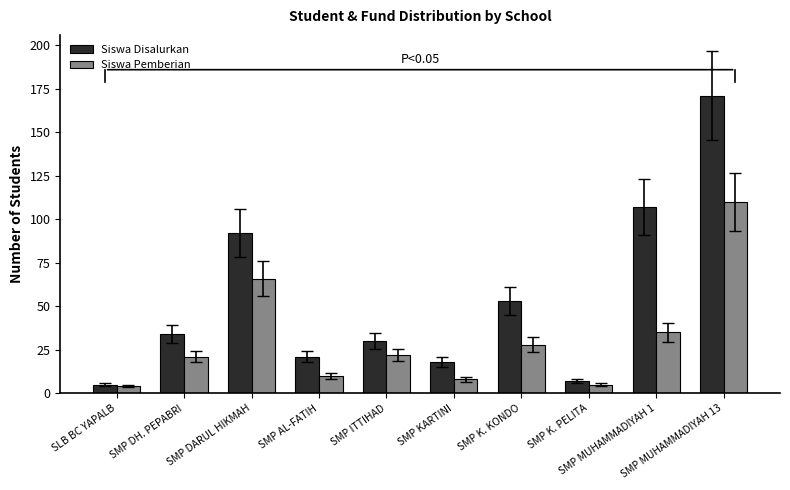

The Siswa Disalurkan series shows 49 at SMP DARUL HIKMAH. True or false?

False